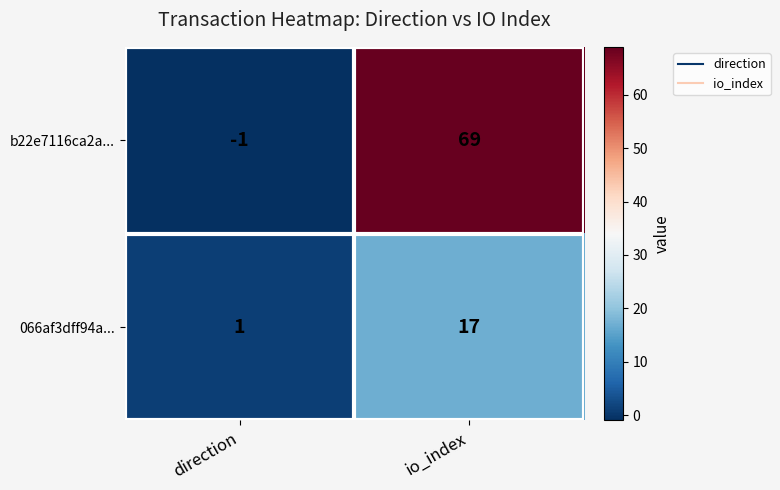

How many data points does each series have?

2